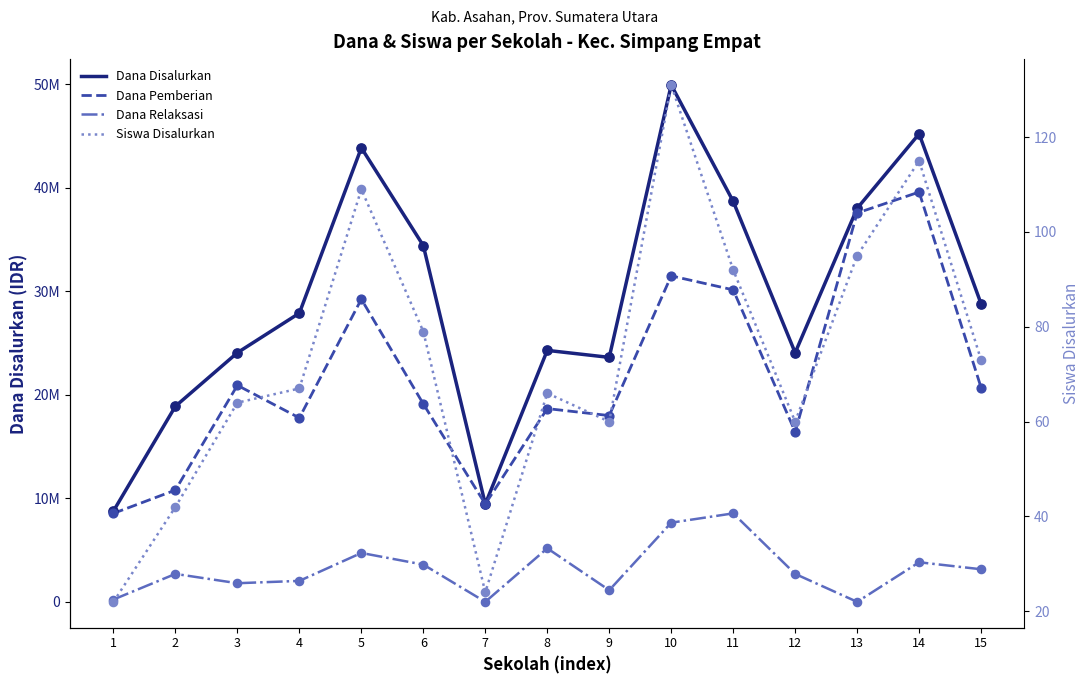

At which category is the sum across all series the highest?

10